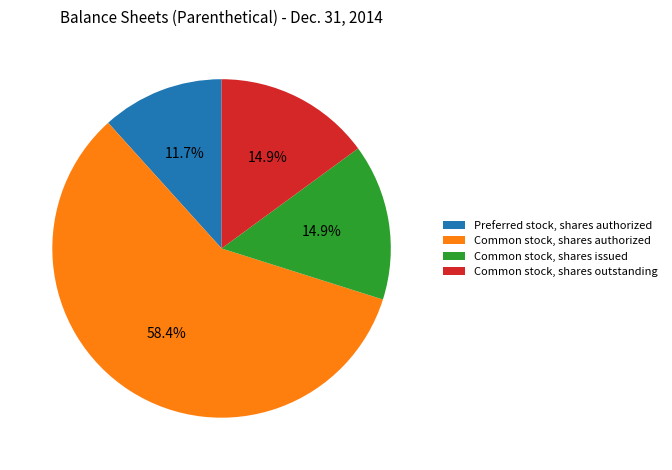

What is the largest slice in the pie chart?

Common stock, shares authorized